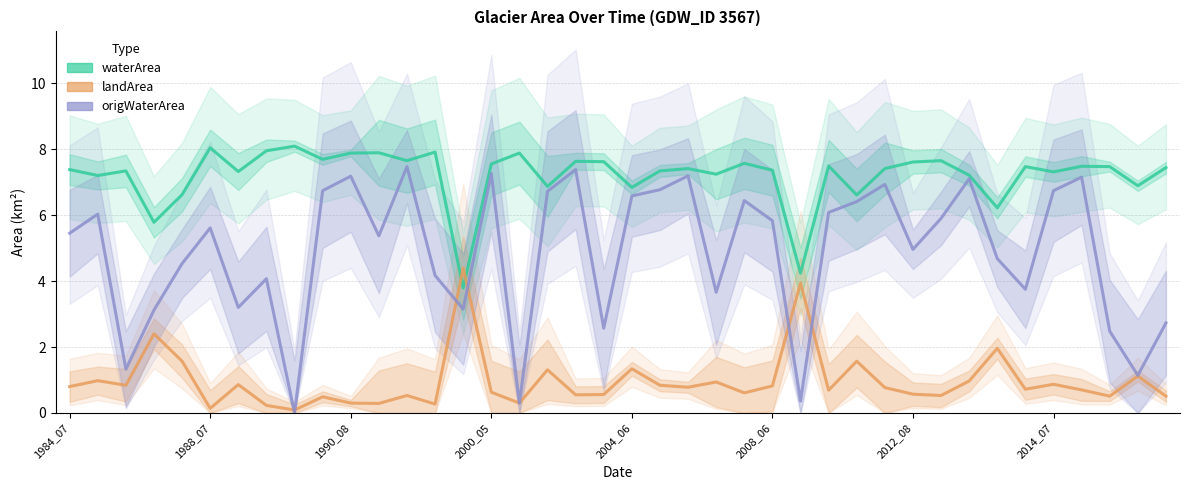

Rank the series at 1990_08 from highest to lowest value.

waterArea, origWaterArea, landArea